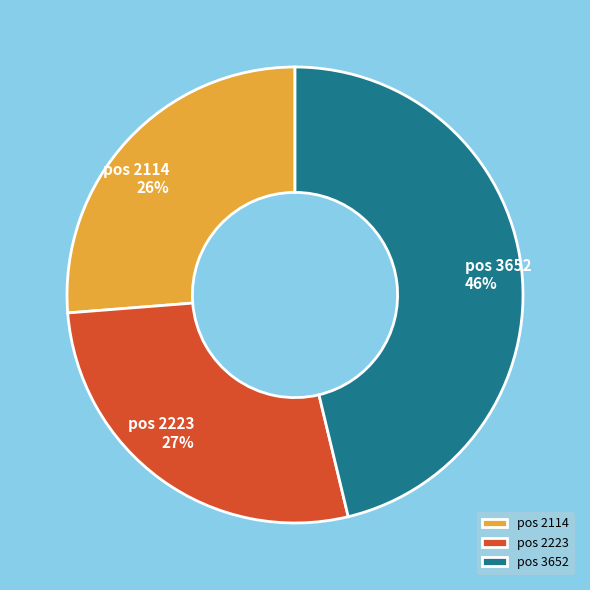

Which has a higher value, pos 2223 or pos 3652?

pos 3652